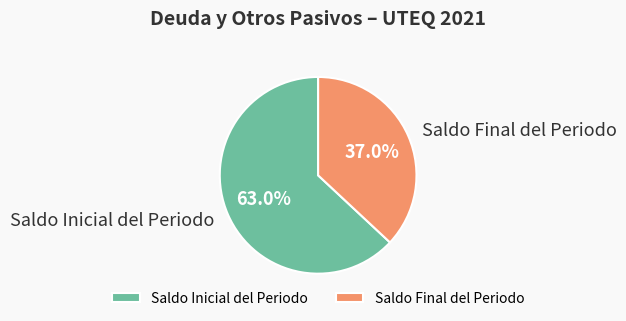

How many segments does this pie chart have?

2